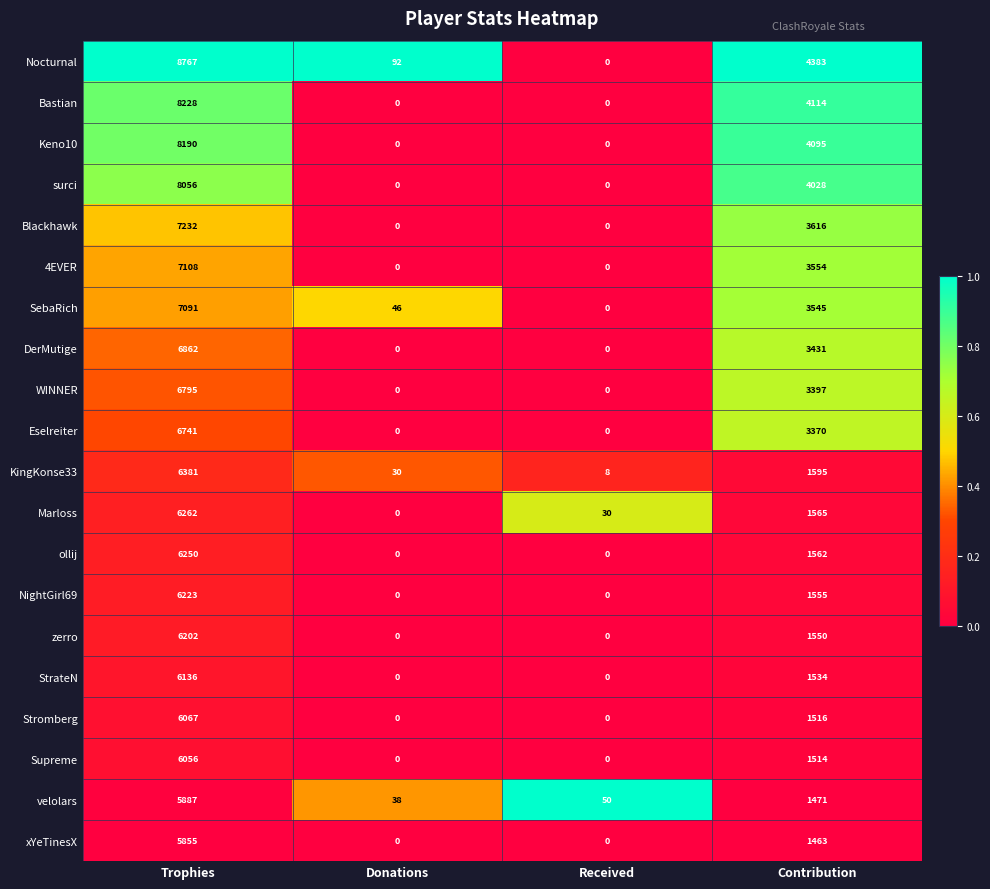

What is the average value of the StrateN series?

1918